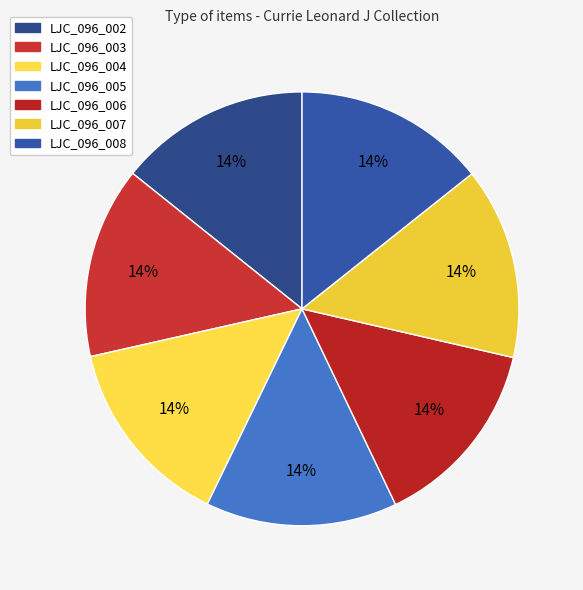

What percentage is NOT represented by LJC_096_005?

85.7%